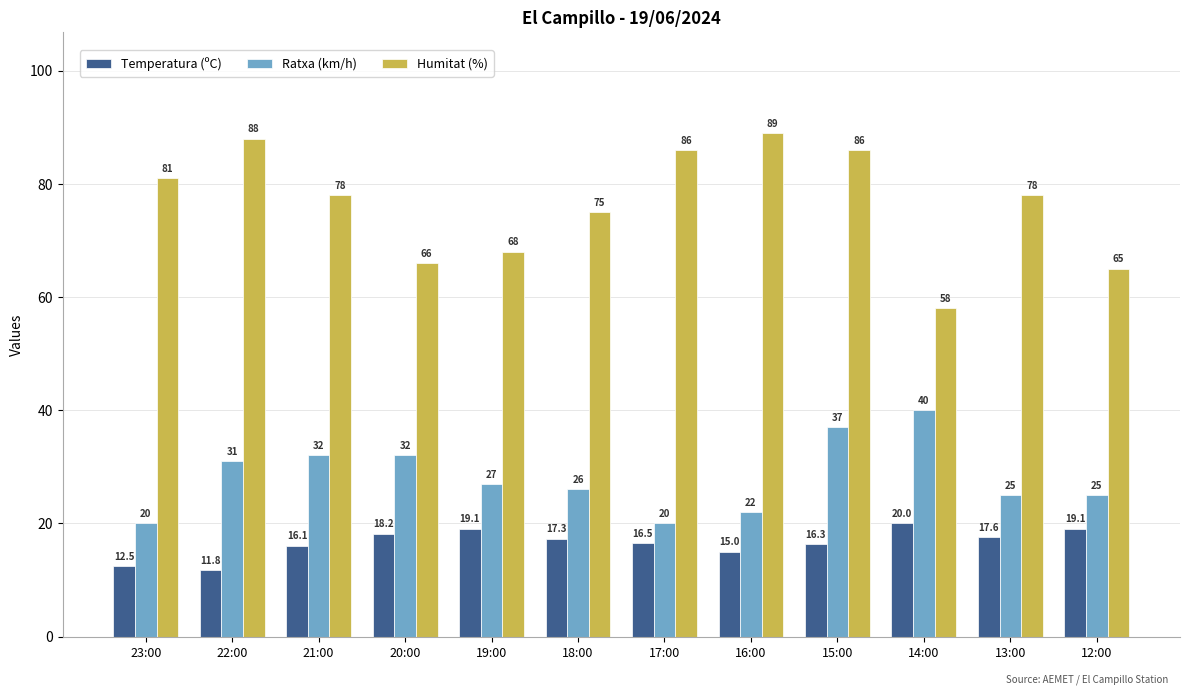

What is the label of the 12th bar from the left?

12:00